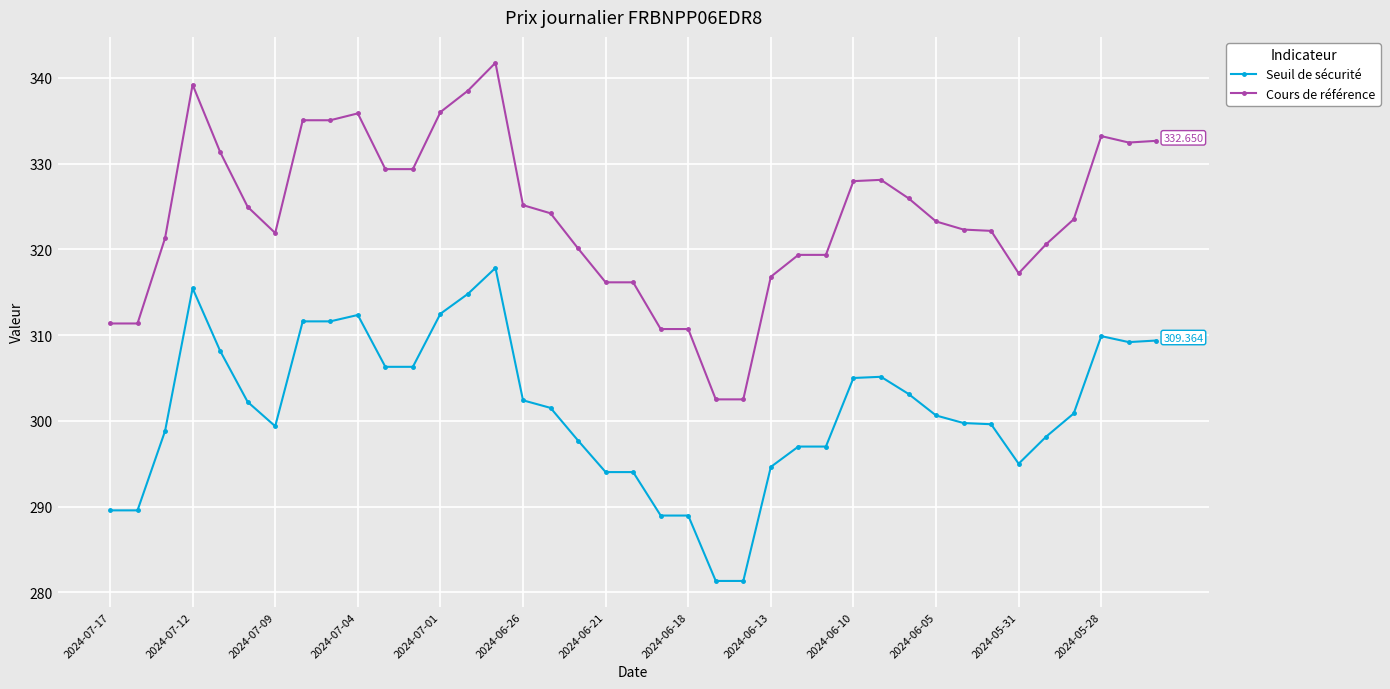

List the series in order of their peak value, highest first.

Cours de référence, Seuil de sécurité